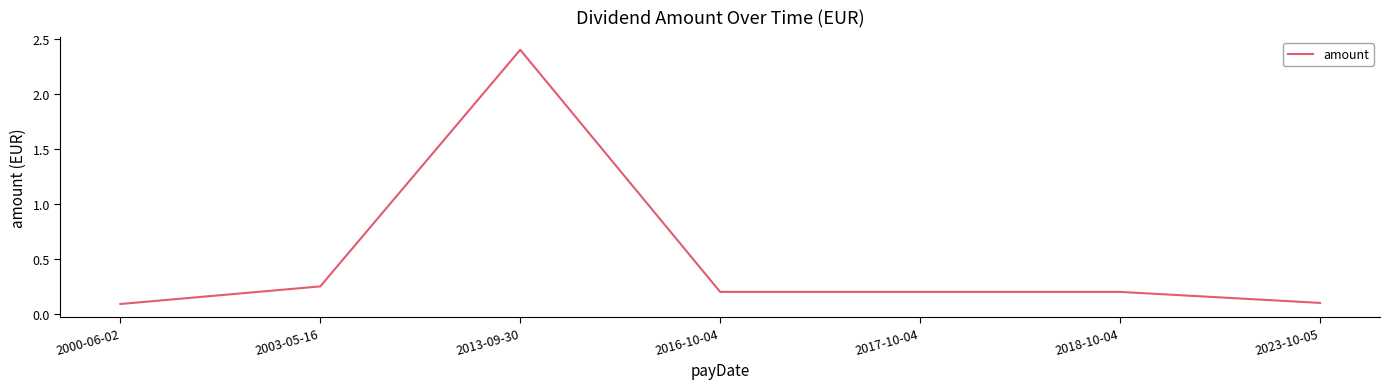

What position from the right is 2023-10-05?

1